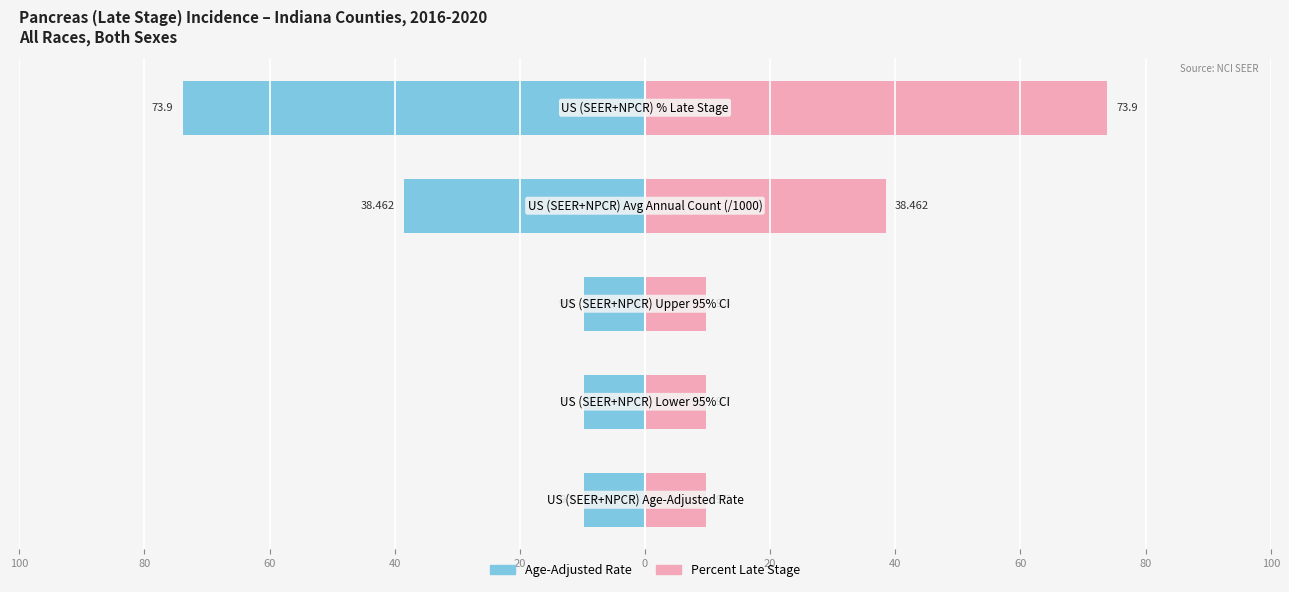

Reading right to left, extract all data points from this chart.

Rate / Metric Value: -73.9	-38.5	-9.8	-9.7	-9.7
Percent Late Stage: 73.9	38.5	9.8	9.7	9.7